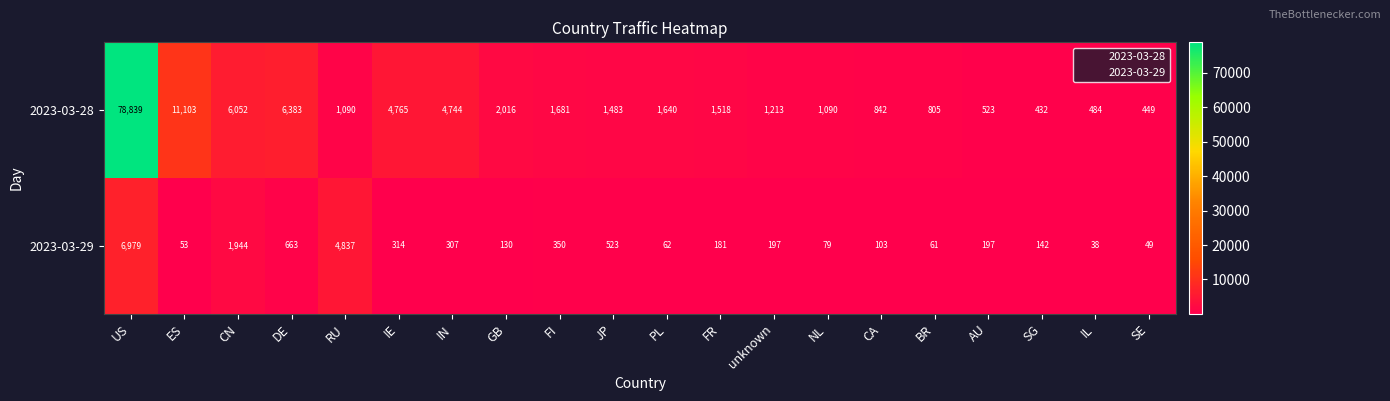

Which series has the largest total across all categories?

2023-03-28